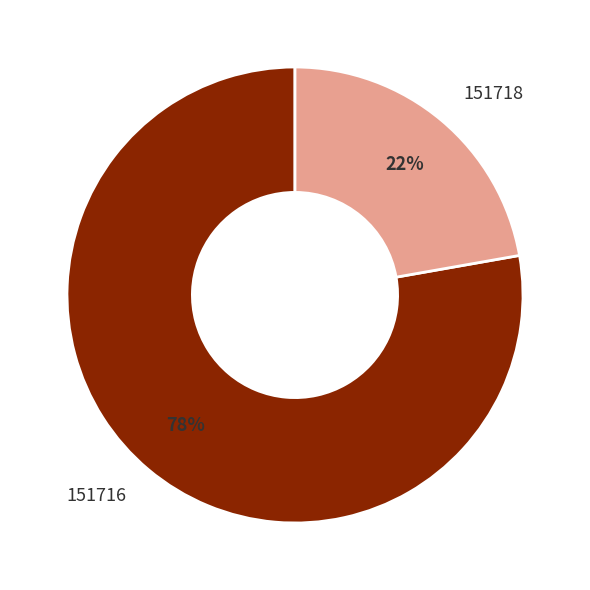

Rank the categories by value from lowest to highest.

151718, 151716